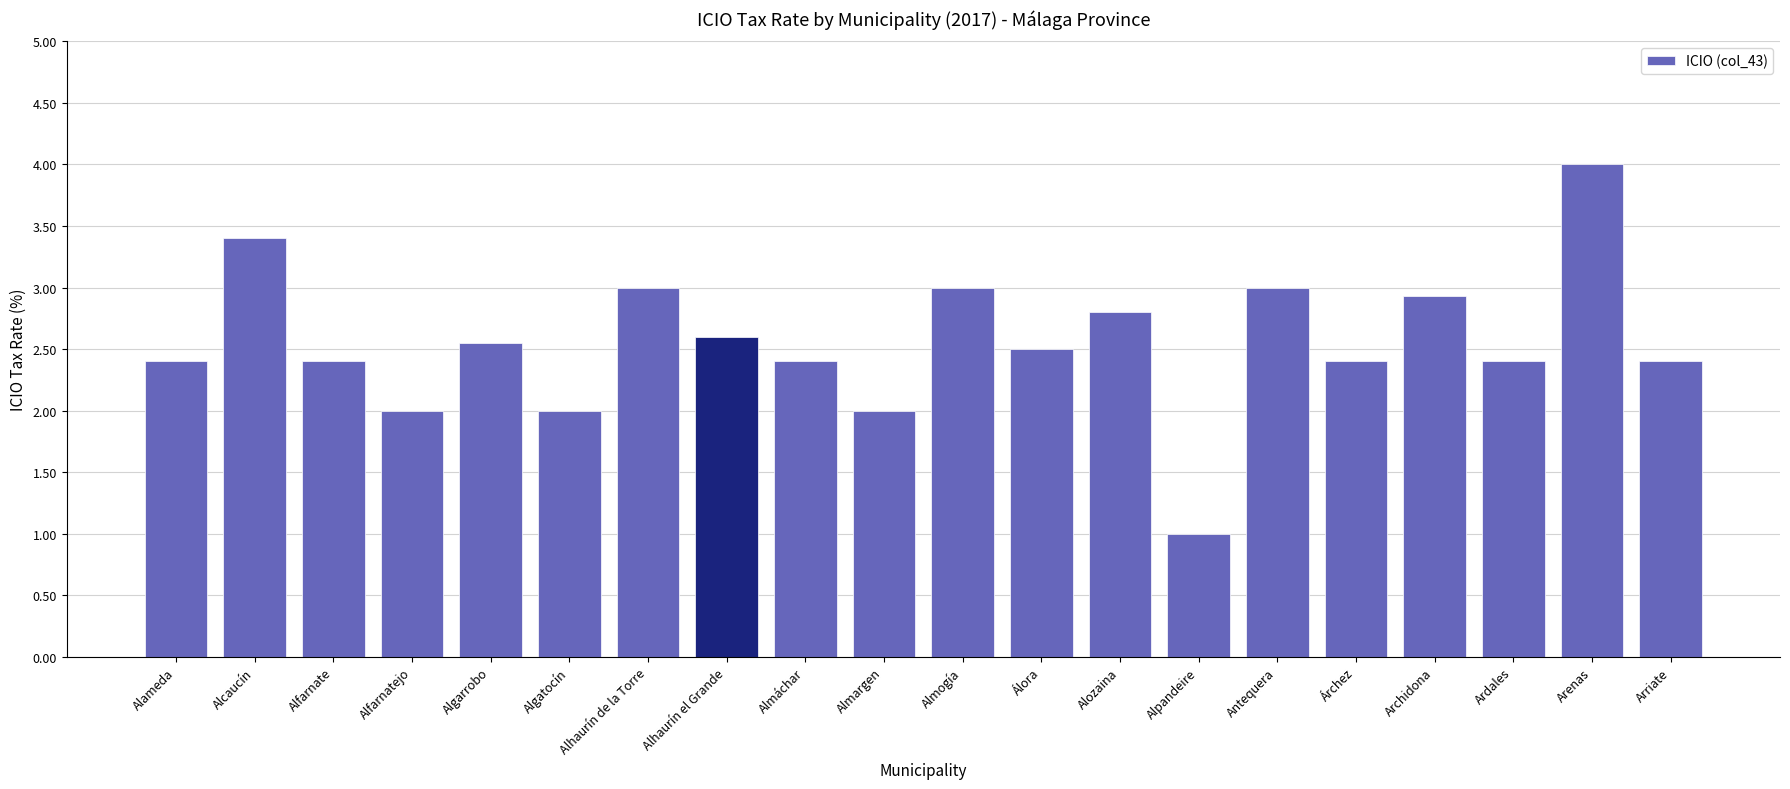

What is the value of the 10th bar from the left?

2.0